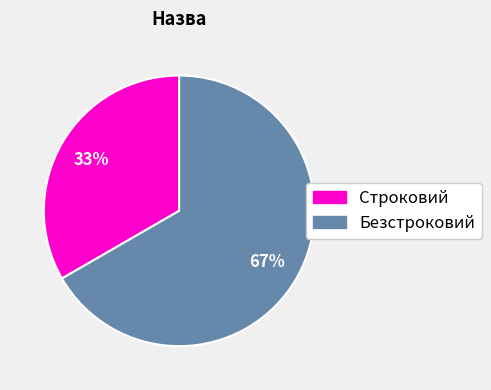

What percentage is the Безстроковий slice, to the nearest percent?

67%